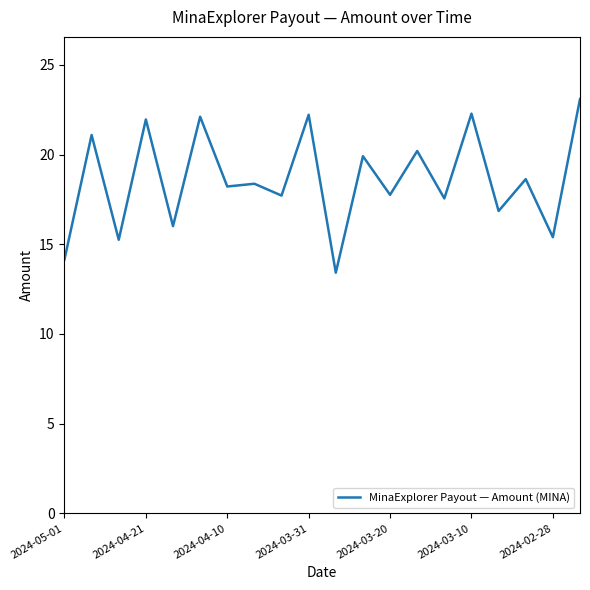

What is the difference between the maximum and minimum values?

9.7